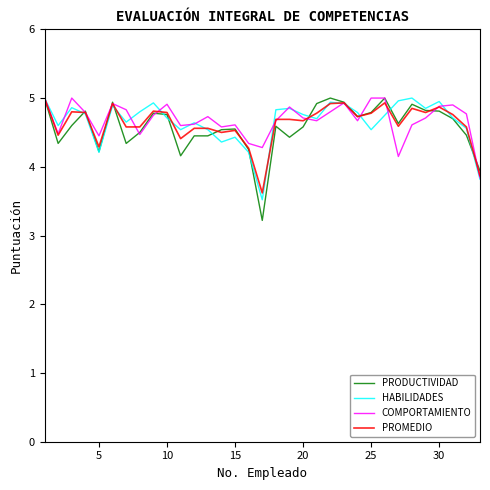

What is the smallest value displayed?

3.2